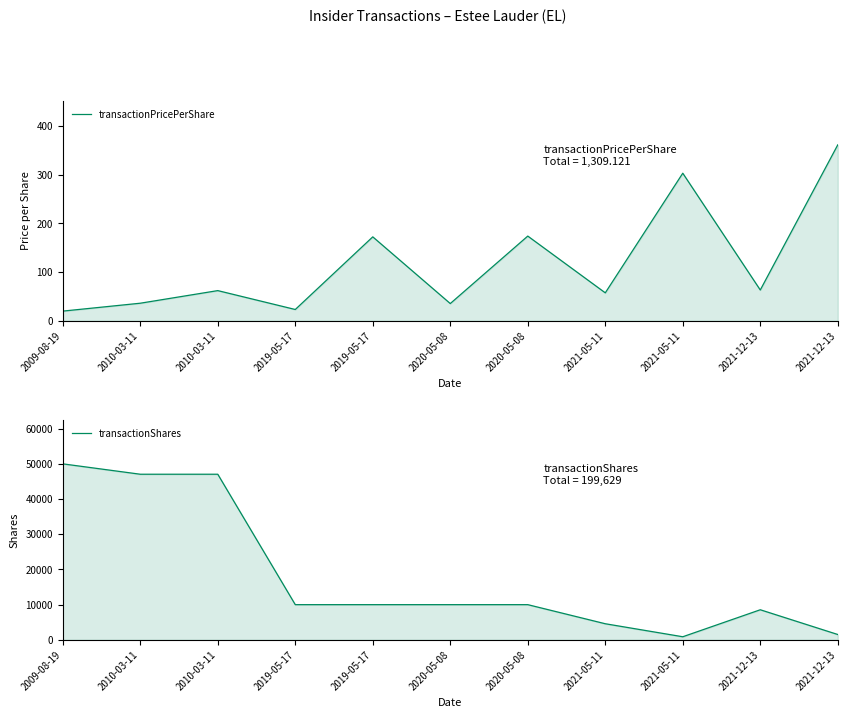

How many lines are shown in the chart?

2